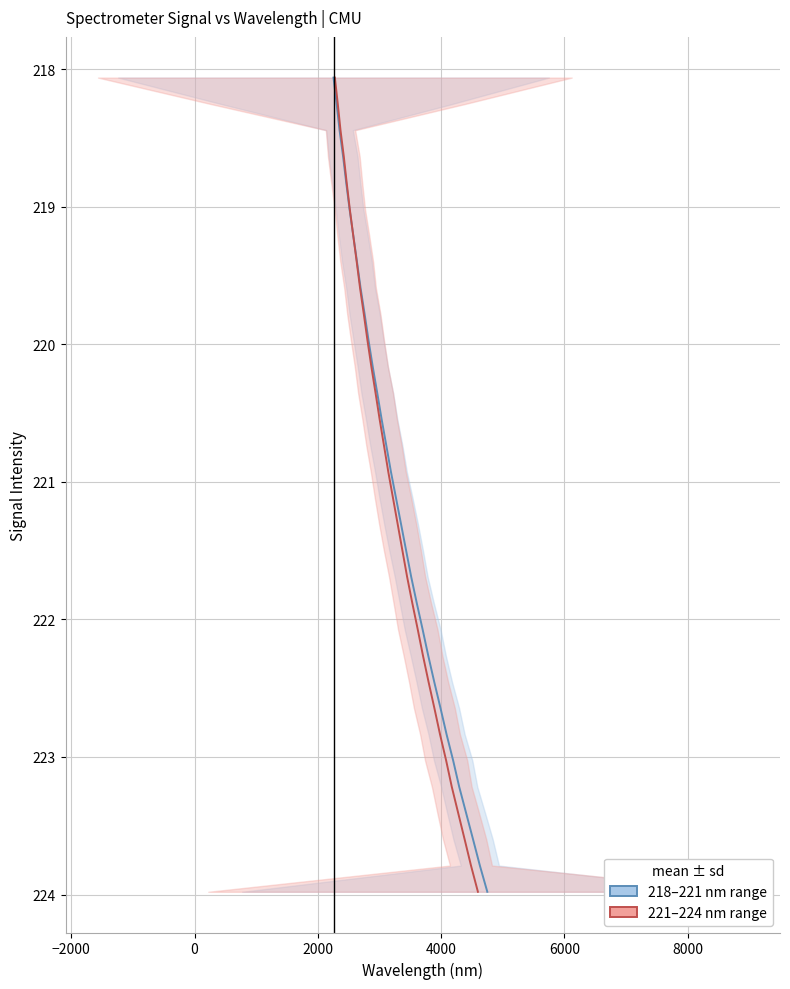

True or false: 221–224 nm range has a value of 370.9 at 9.

False